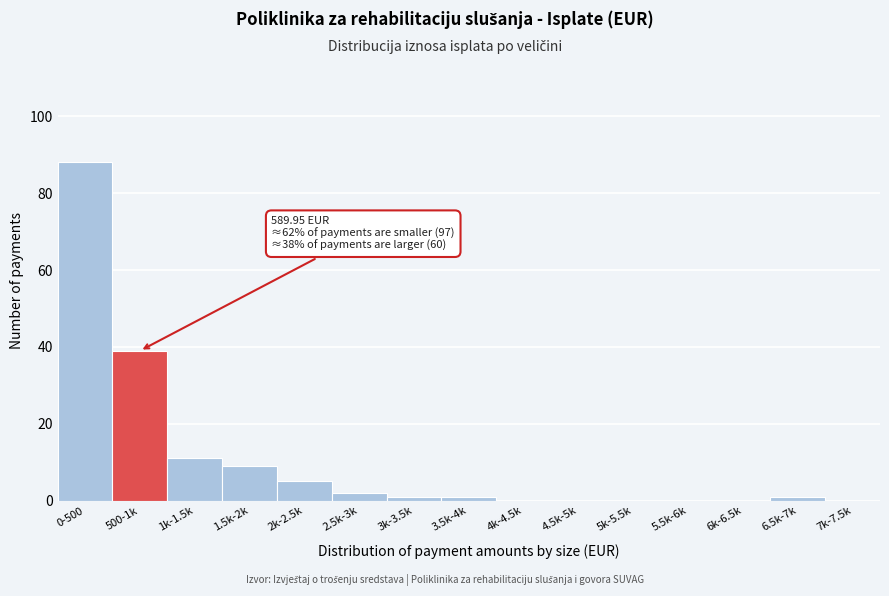

Reading left to right, what are all the values shown in this chart?

0-500=88	500-1k=39	1k-1.5k=11	1.5k-2k=9	2k-2.5k=5	2.5k-3k=2	3k-3.5k=1	3.5k-4k=1	4k-4.5k=0	4.5k-5k=0	5k-5.5k=0	5.5k-6k=0	6k-6.5k=0	6.5k-7k=1	7k-7.5k=0